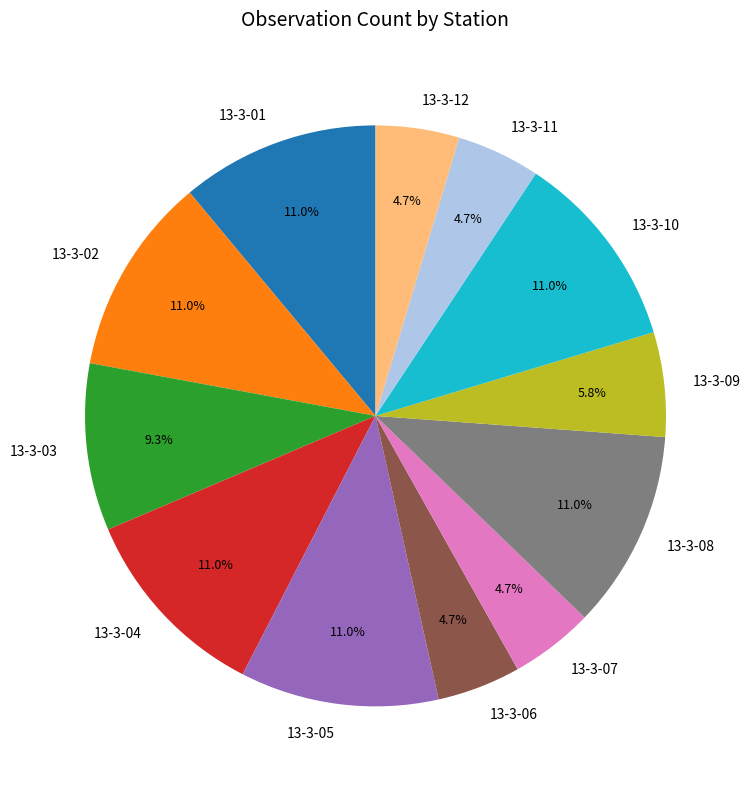

Is 13-3-08 the majority of the pie?

No